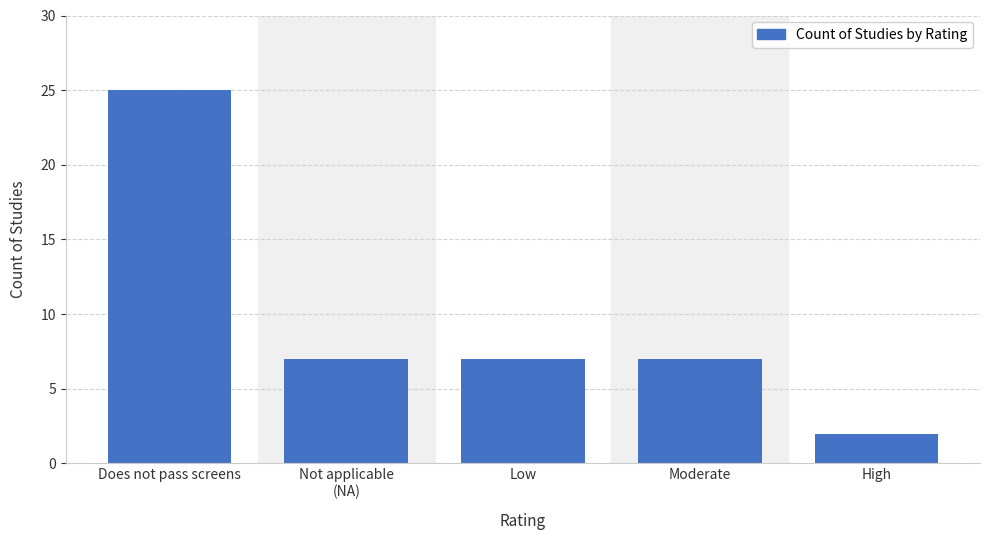

Reading right to left, extract all data points from this chart.

2	7	7	7	25